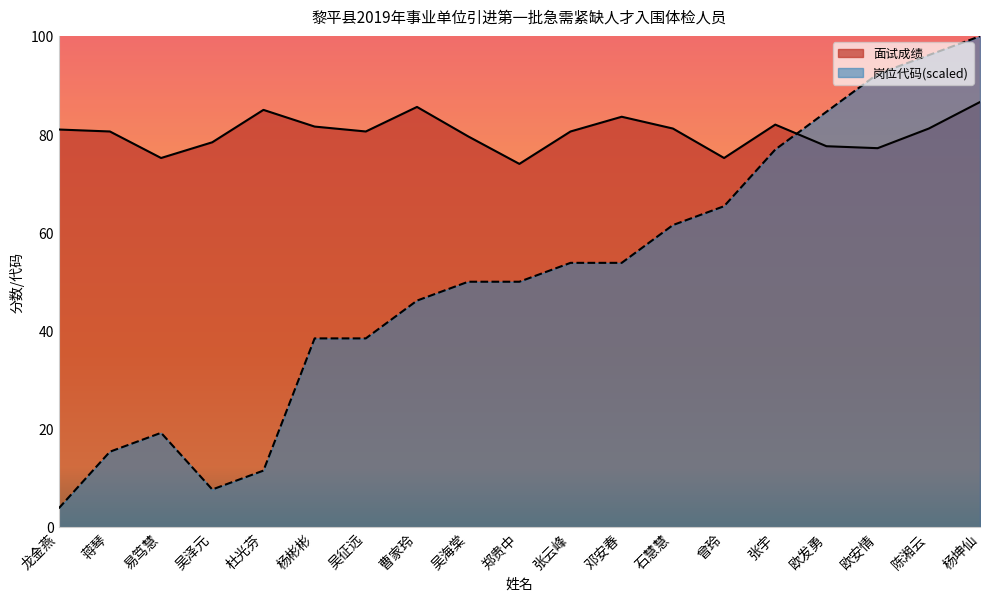

What are all the series names shown in the legend?

面试成绩, 岗位代码(scaled)